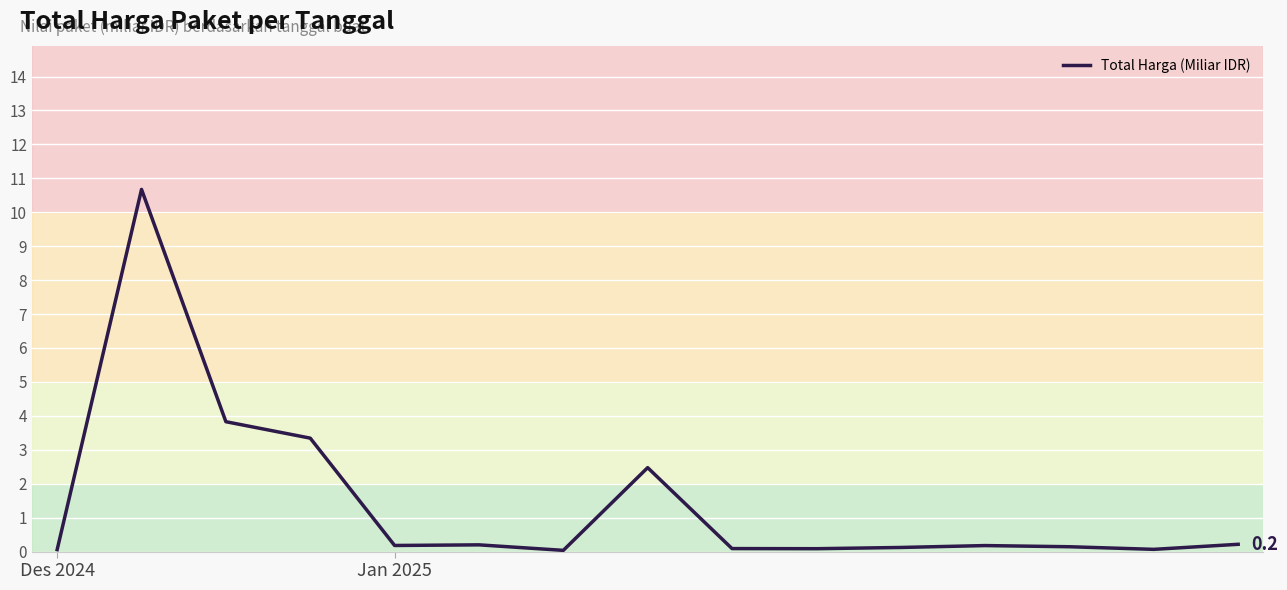

What is the difference between the maximum and minimum values?

10.6